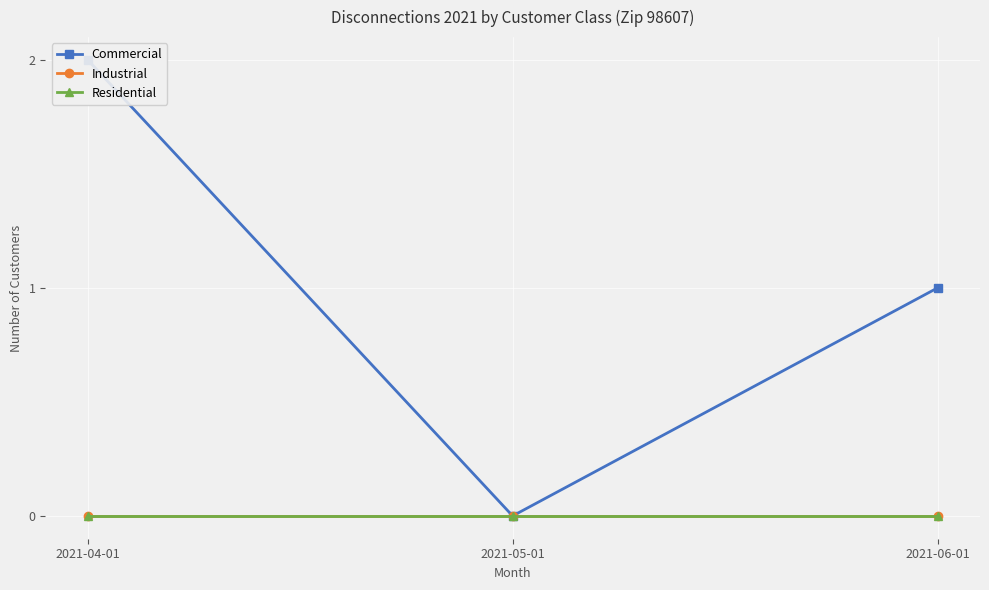

The Industrial series shows 0 at 2021-06-01. True or false?

True